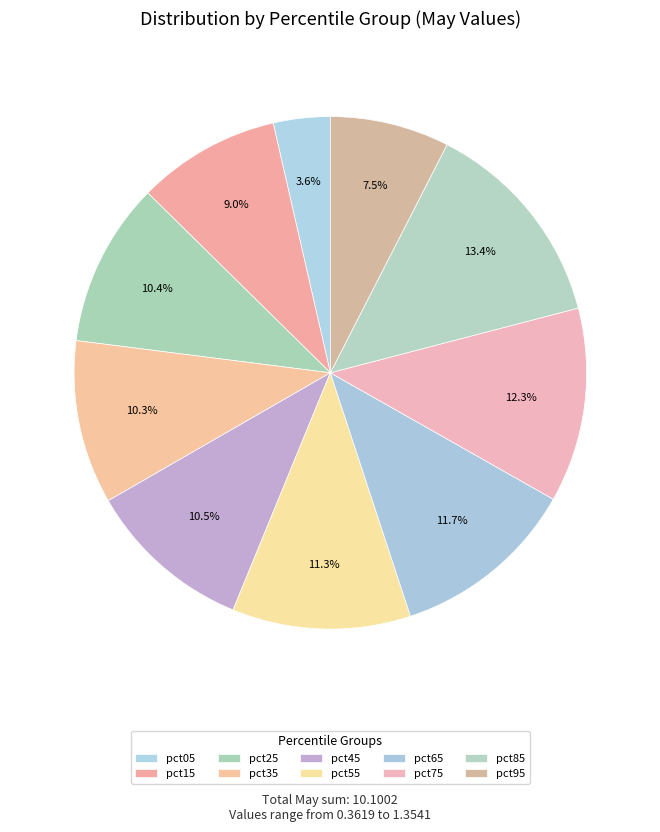

What percentage do pct05 and pct35 together represent?

13.9%